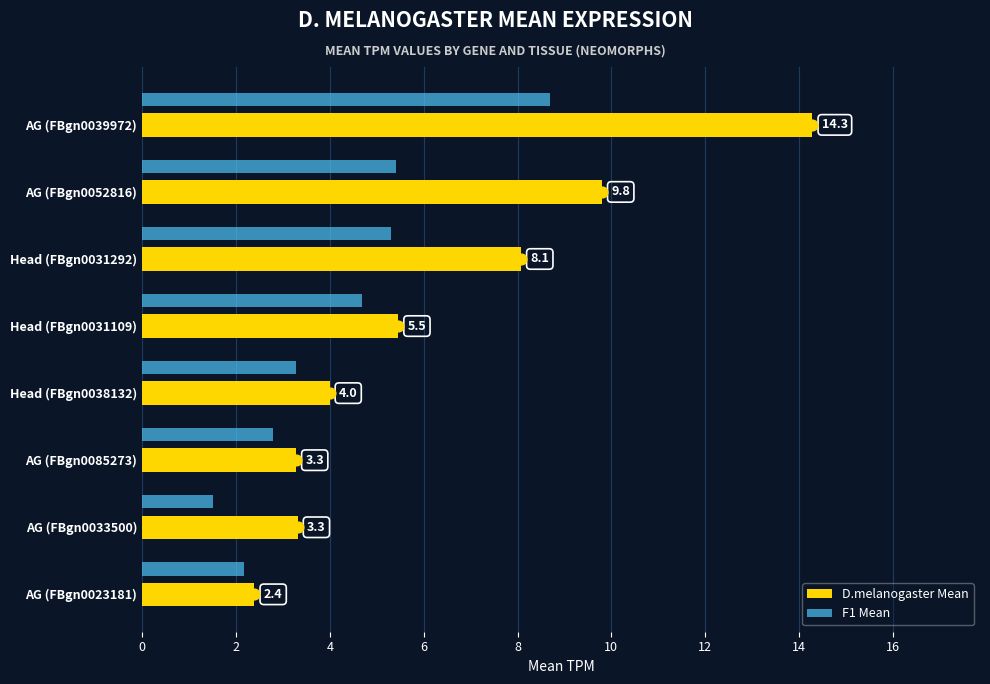

Which series contains the highest Y value?

D.melanogaster Mean